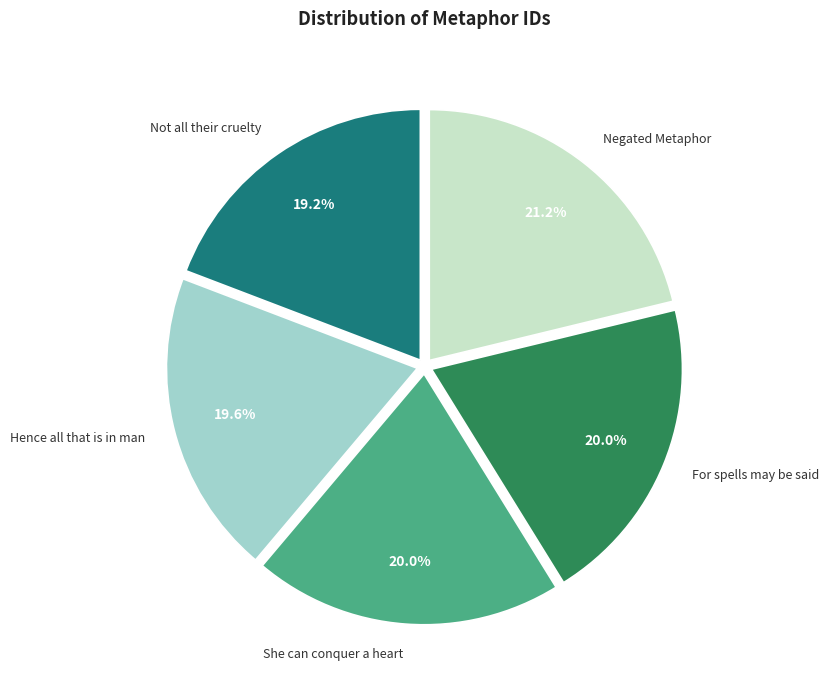

What is the largest slice in the pie chart?

Negated Metaphor